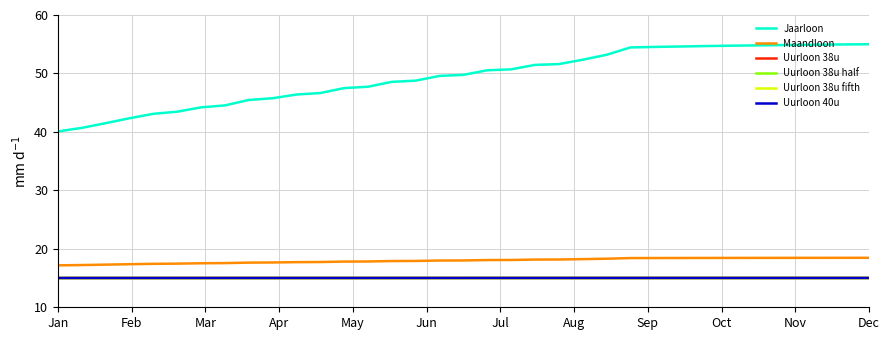

What is the maximum value for Uurloon 38u half?

15.0